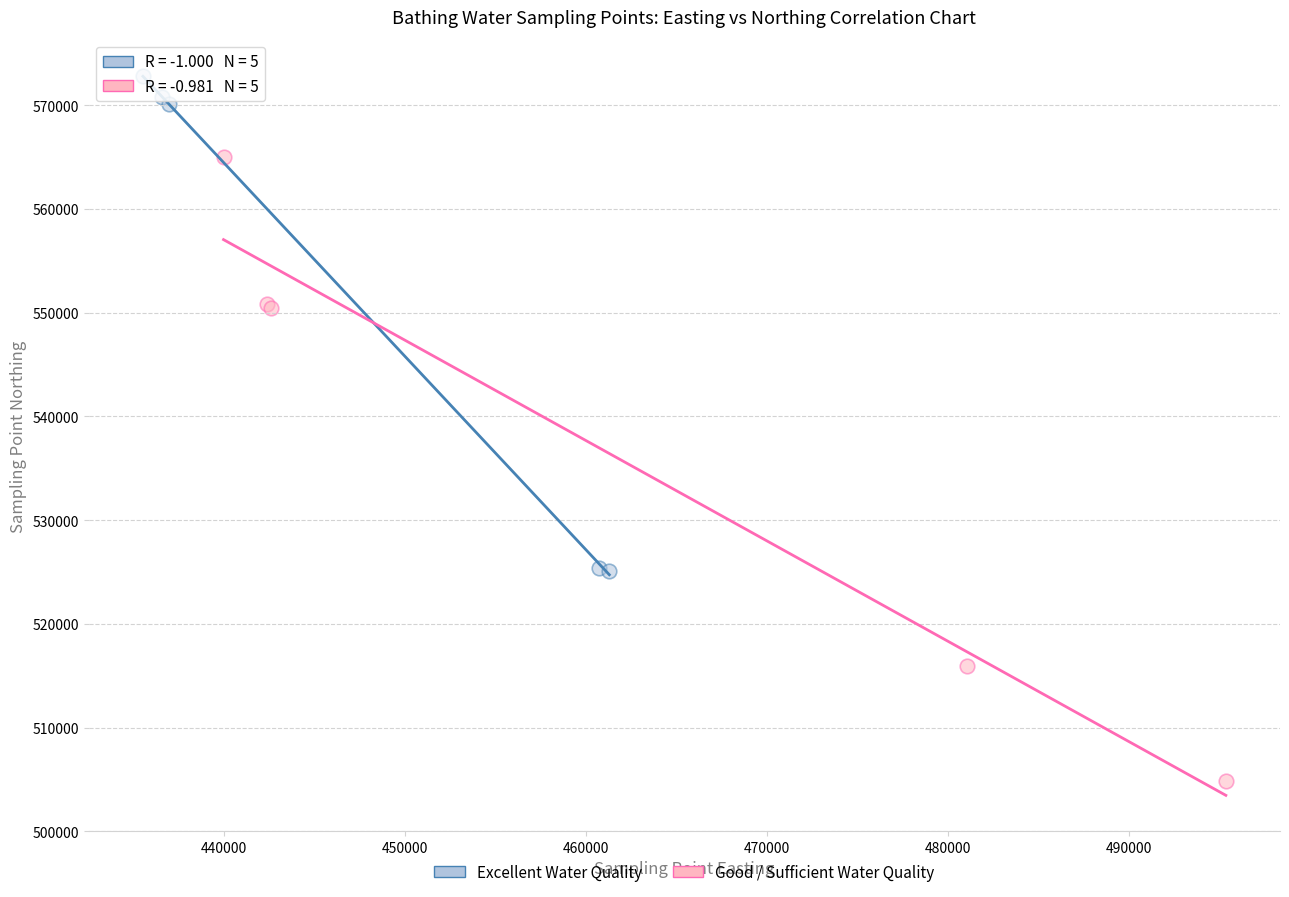

Which series has the largest Y range (max minus min)?

Good / Sufficient Water Quality